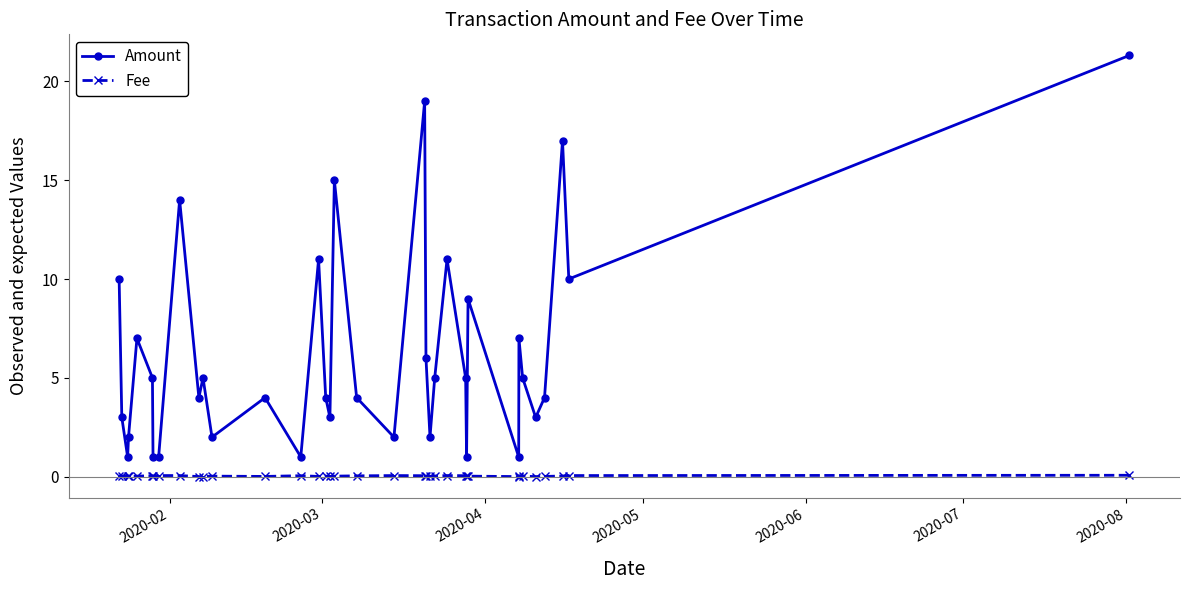

List the series in order of their peak value, lowest first.

Fee, Amount